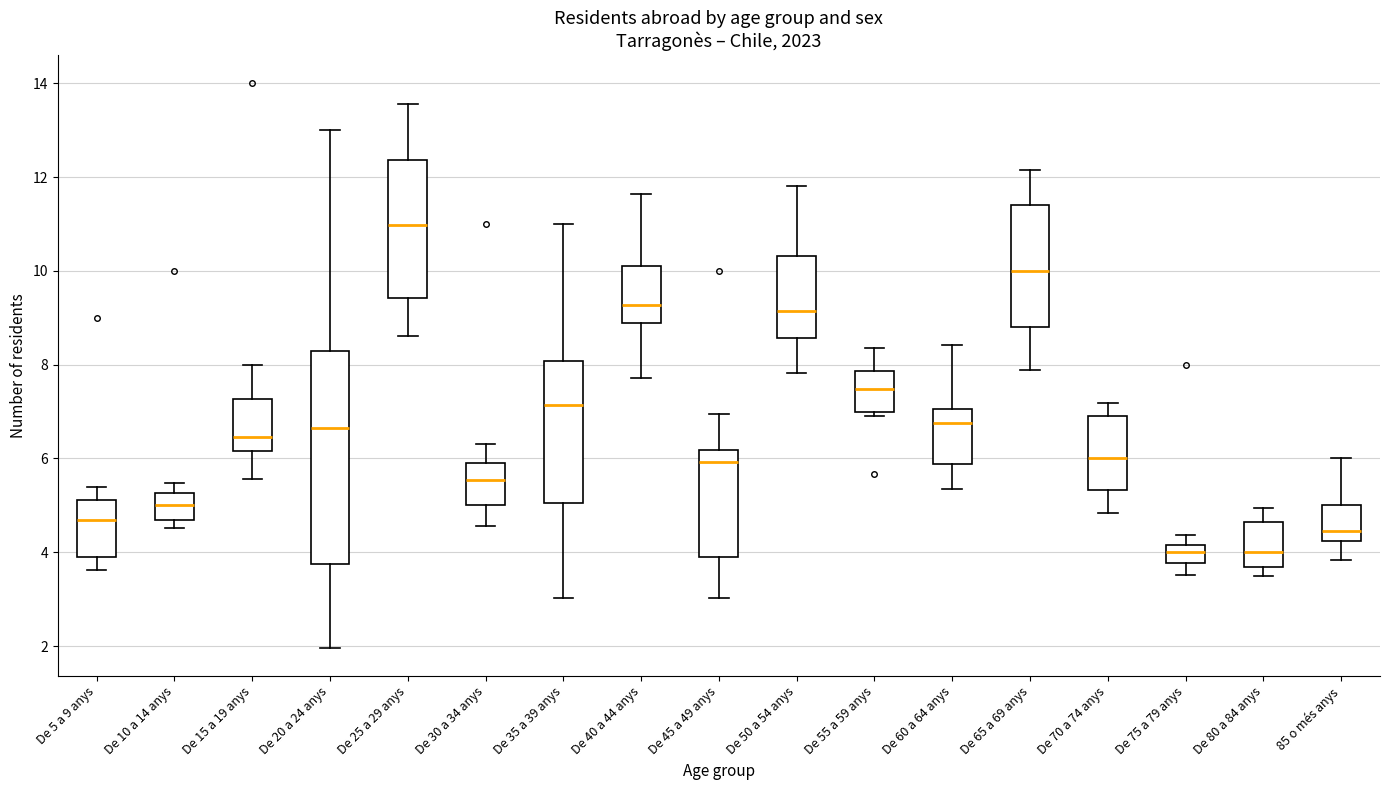

Where is the lower edge of the box for De 5 a 9 anys on the y-axis? The values are not printed on the chart, so give them approximately, as read against the axis.

4.0